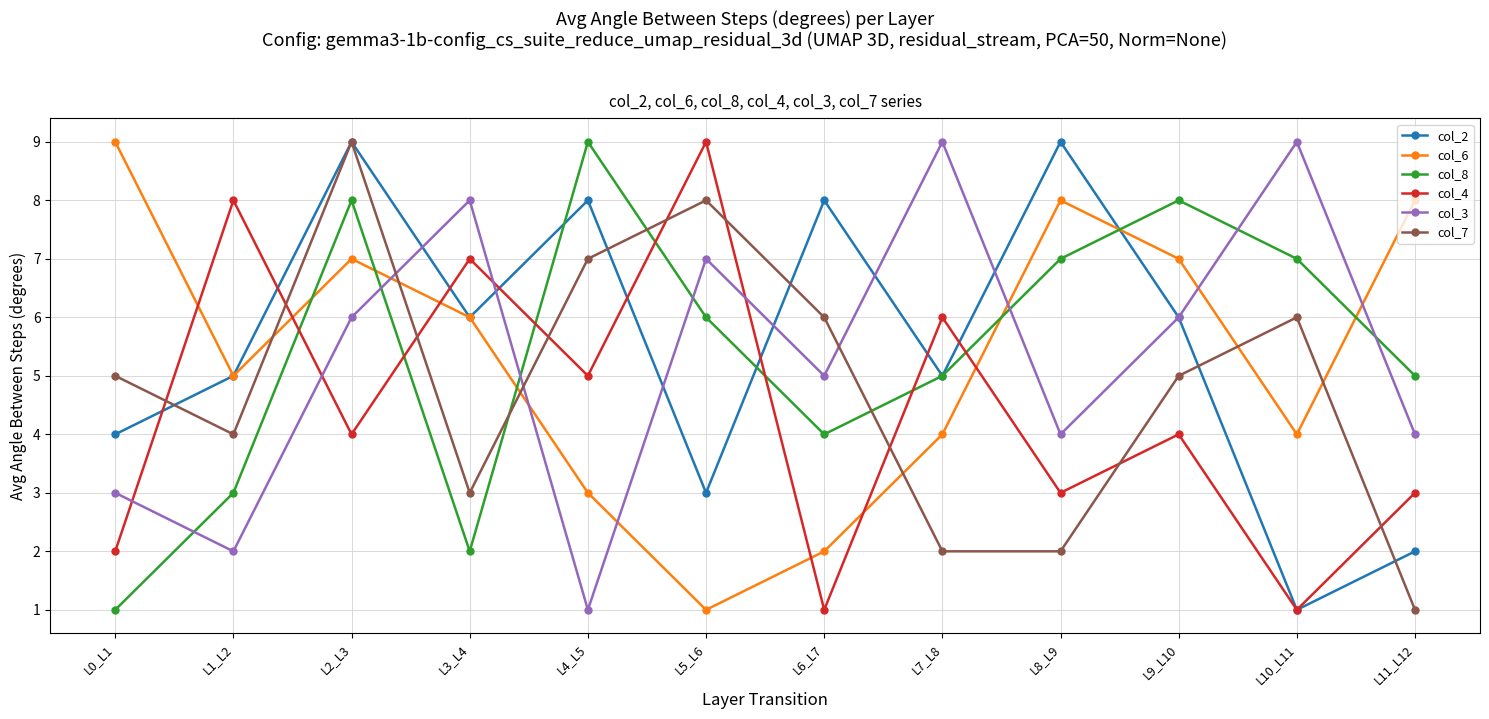

At how many categories does at least one series exceed 3?

12